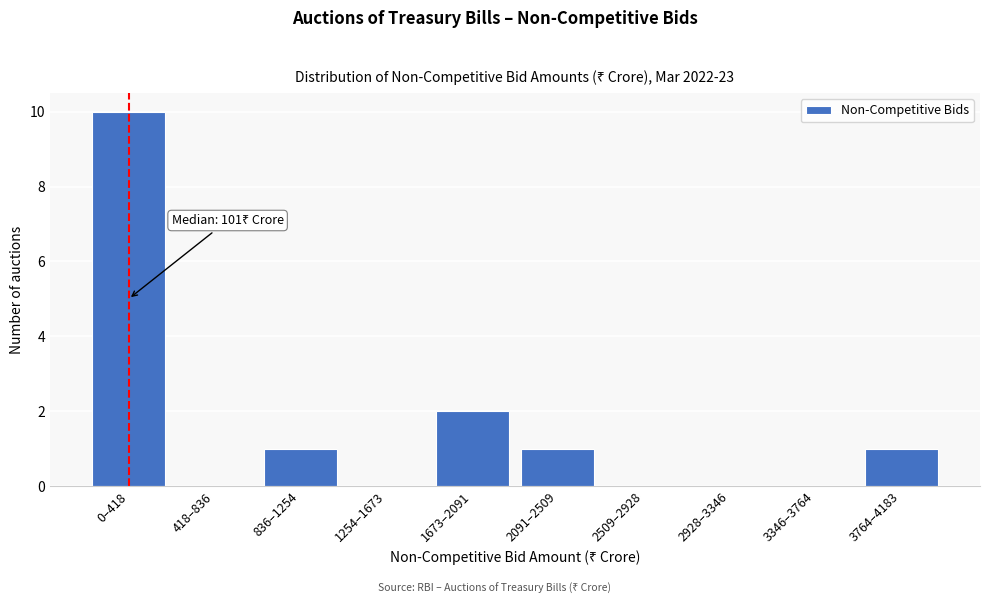

Reading left to right, transcribe all the data shown in this chart.

0–418=10	418–836=0	836–1254=1	1254–1673=0	1673–2091=2	2091–2509=1	2509–2928=0	2928–3346=0	3346–3764=0	3764–4183=1